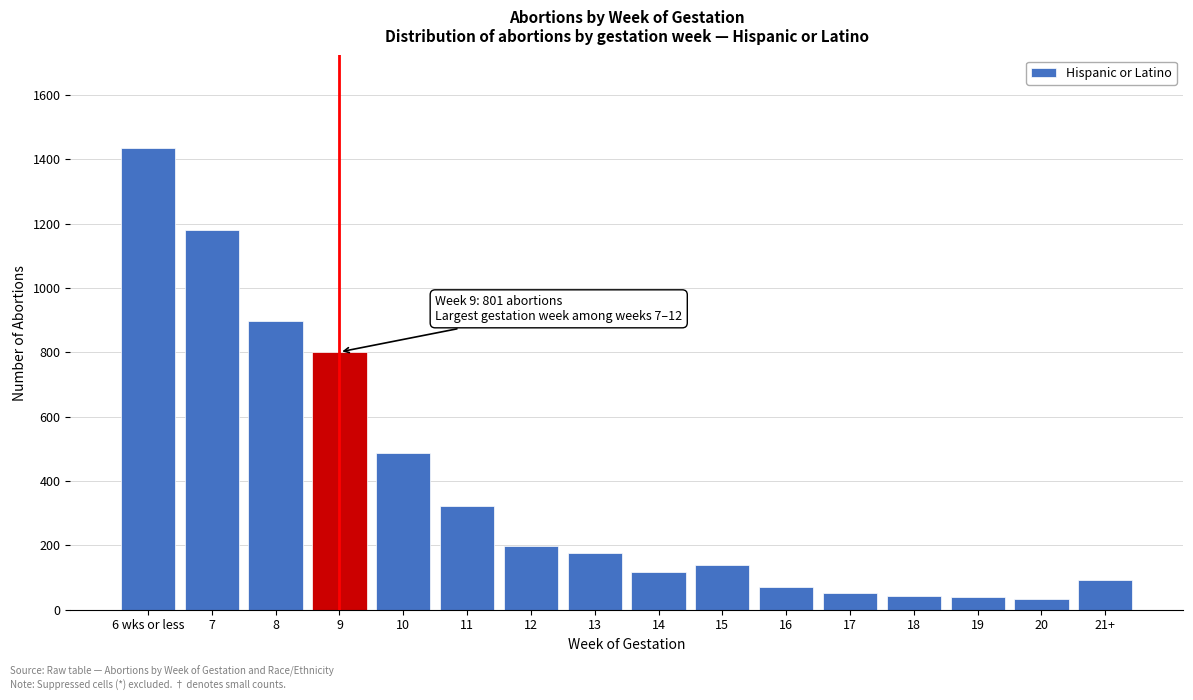

What is the average value?

380